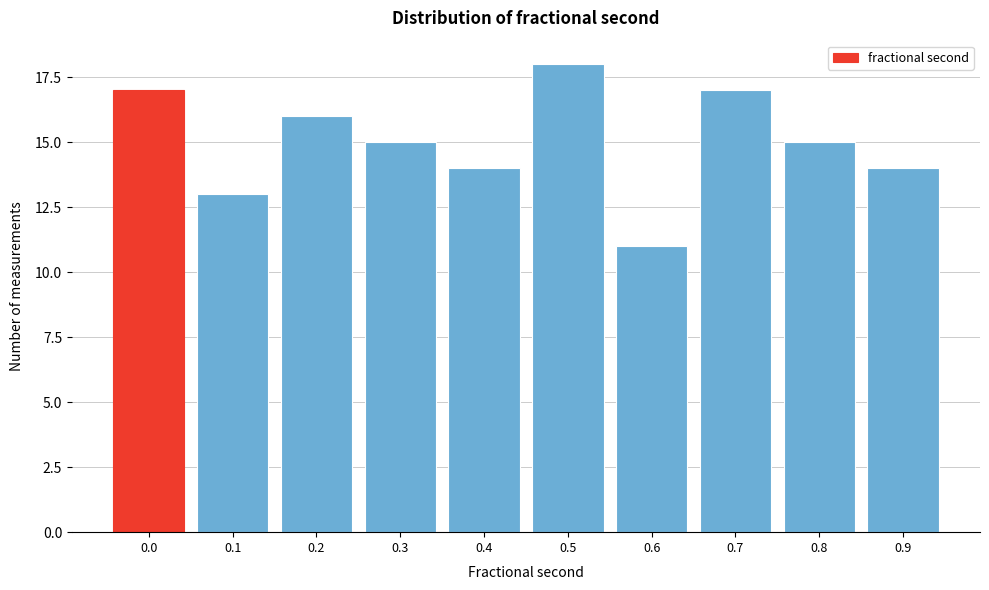

Reading left to right, extract all data points from this chart.

17	13	16	15	14	18	11	17	15	14